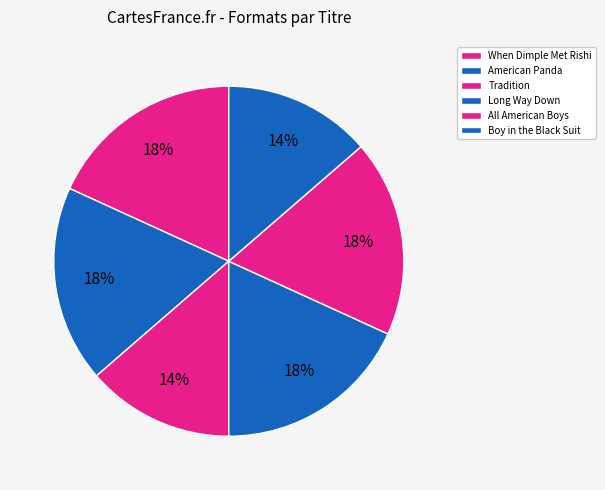

Which slice is the largest?

When Dimple Met Rishi